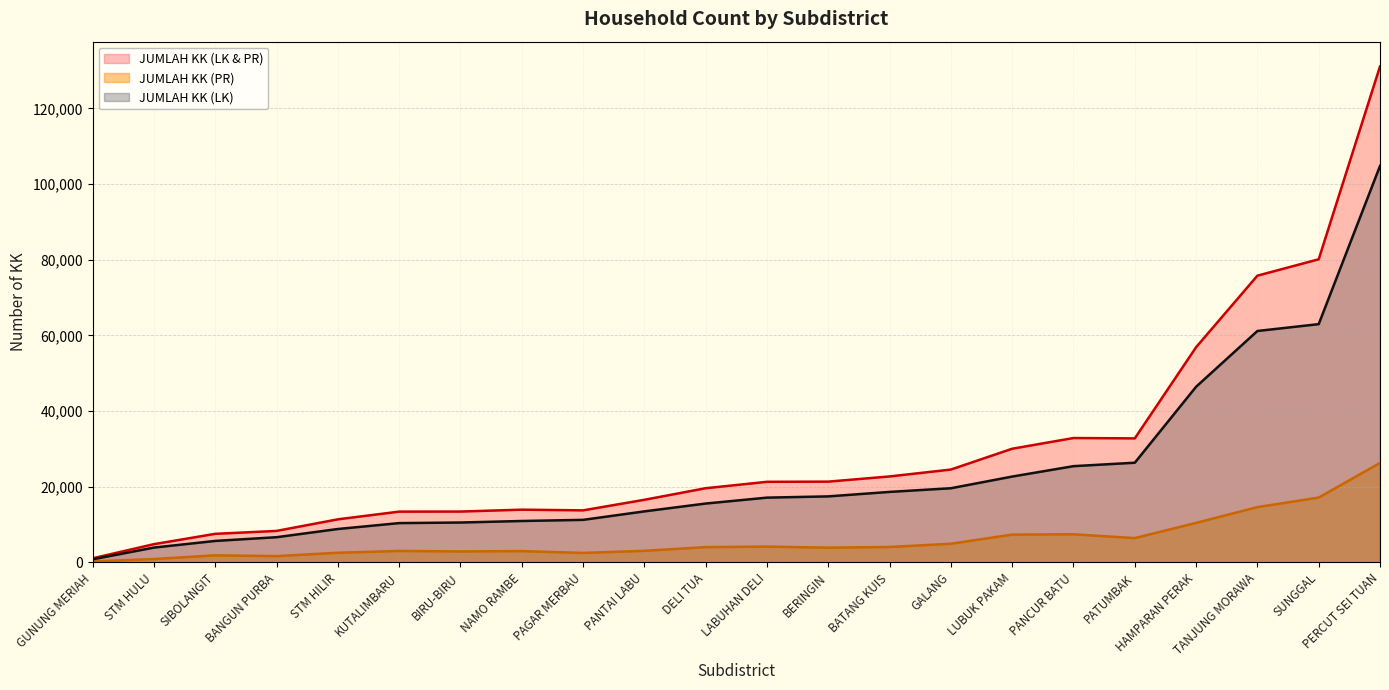

How many lines are shown in the chart?

3